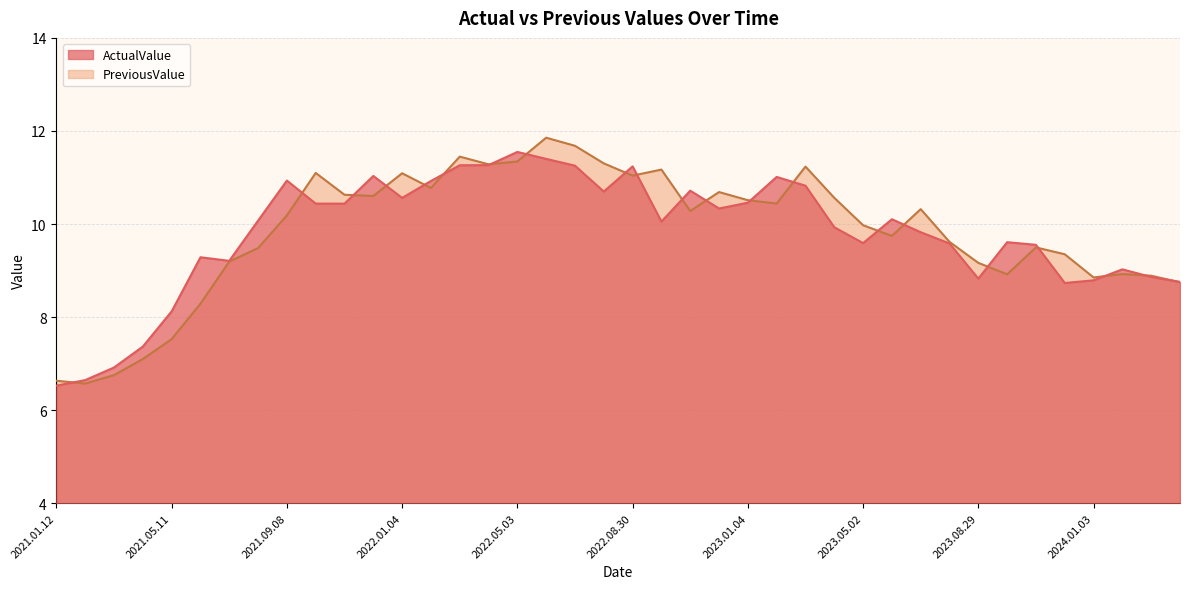

After their last crossing, which series has the higher values: PreviousValue or ActualValue?

PreviousValue